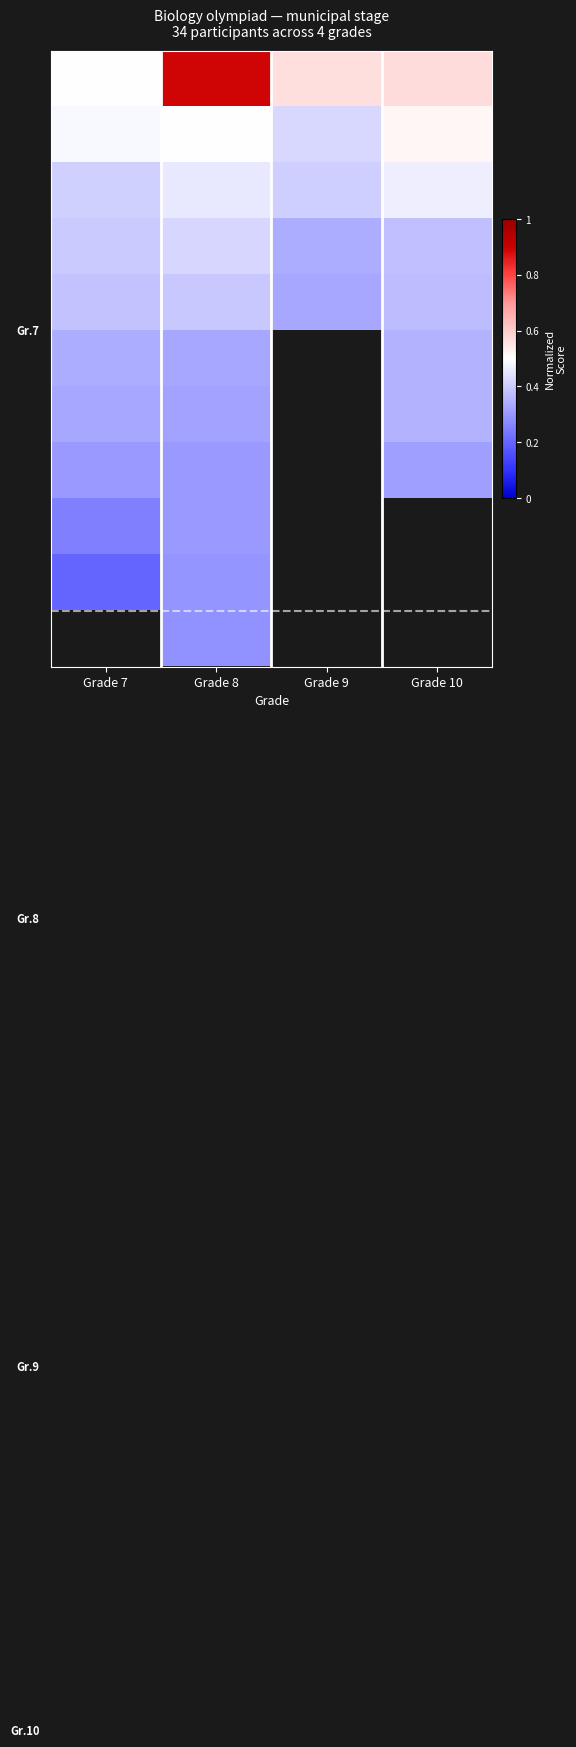

Which series has the widest spread of values?

row_0